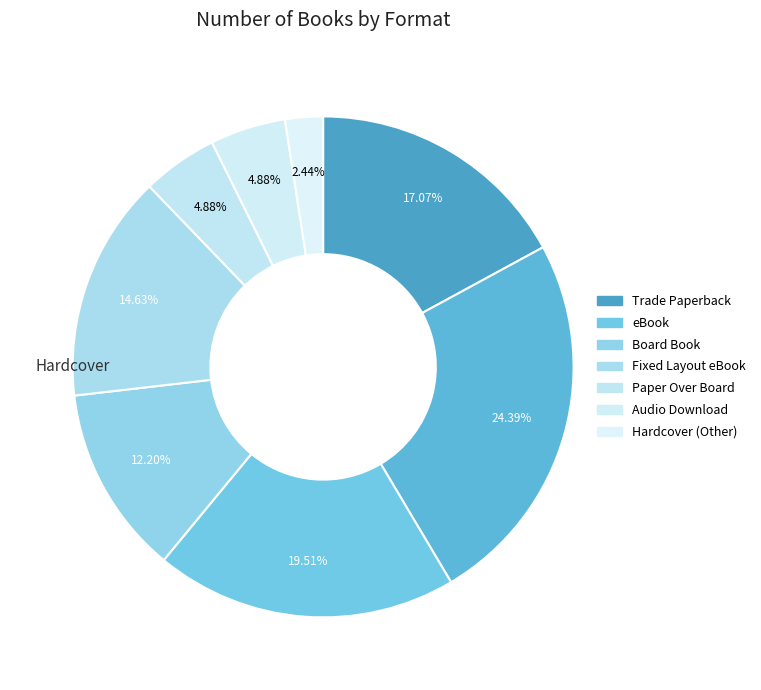

How many segments does this pie chart have?

8